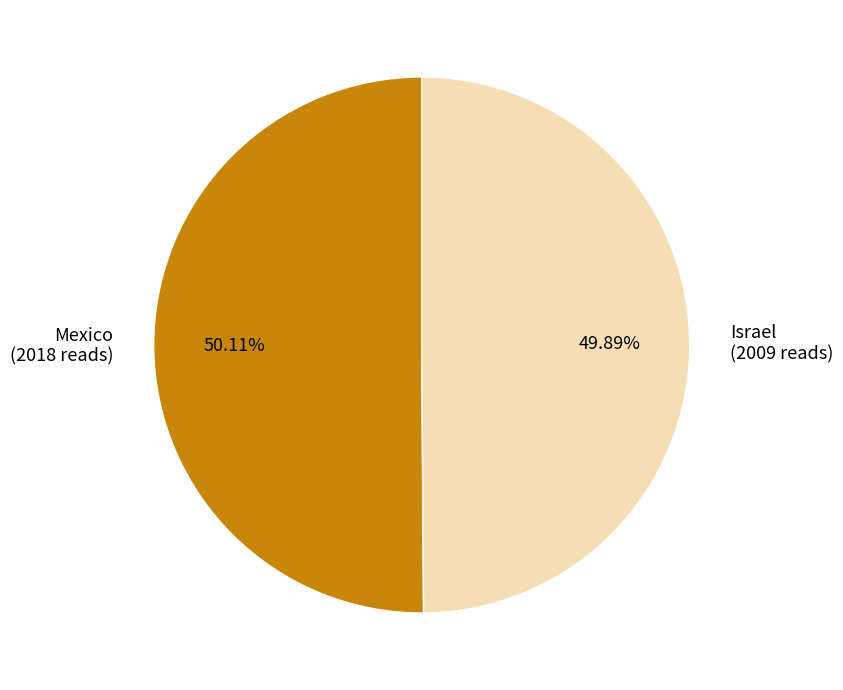

Is the sum of Mexico and Israel greater than half?

Yes